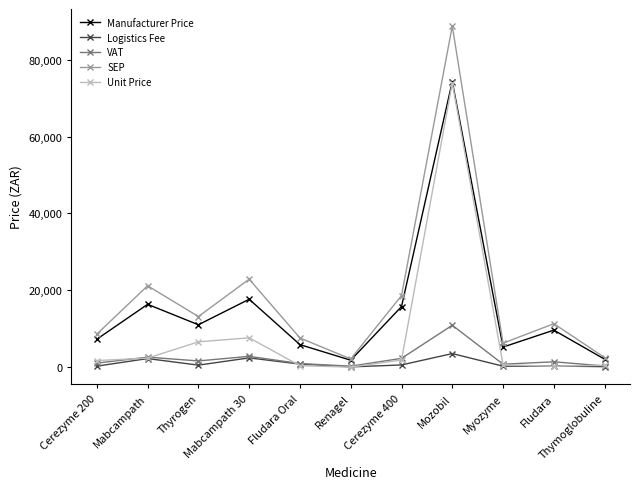

True or false: SEP has a value of 3947.8 at Fludara.

False